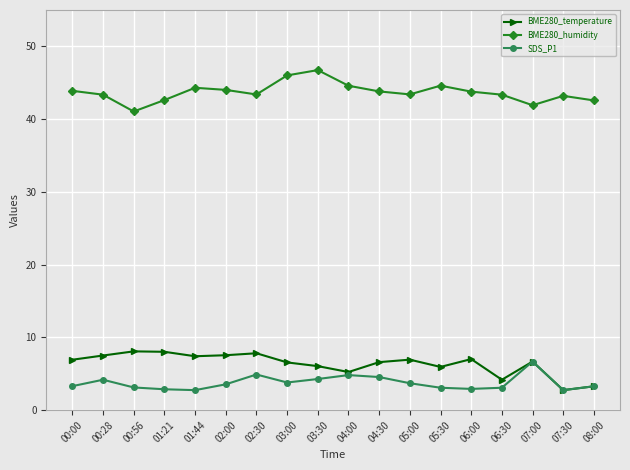

What is the minimum value for SDS_P1?

2.8